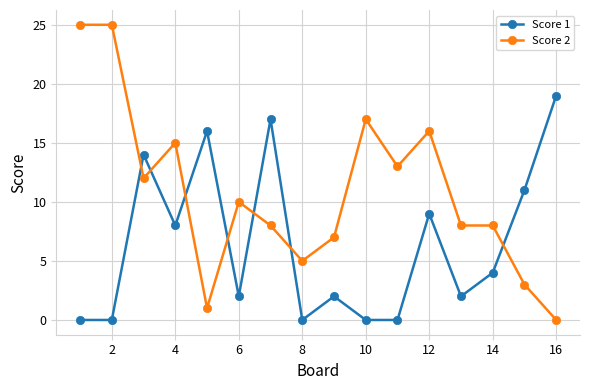

True or false: Score 1 has more than 1 interior local peaks.

True